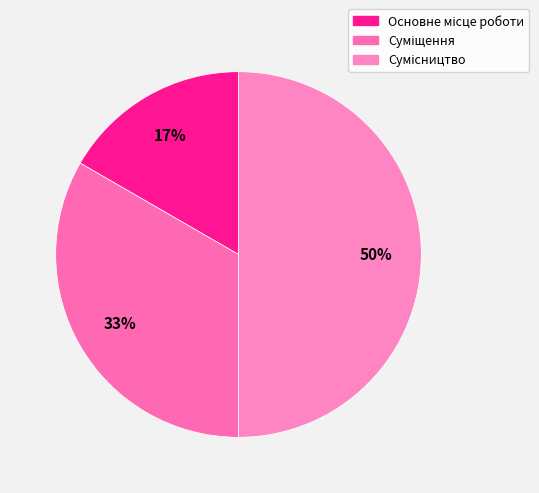

True or false: Основне місце роботи accounts for 17% of the total.

True